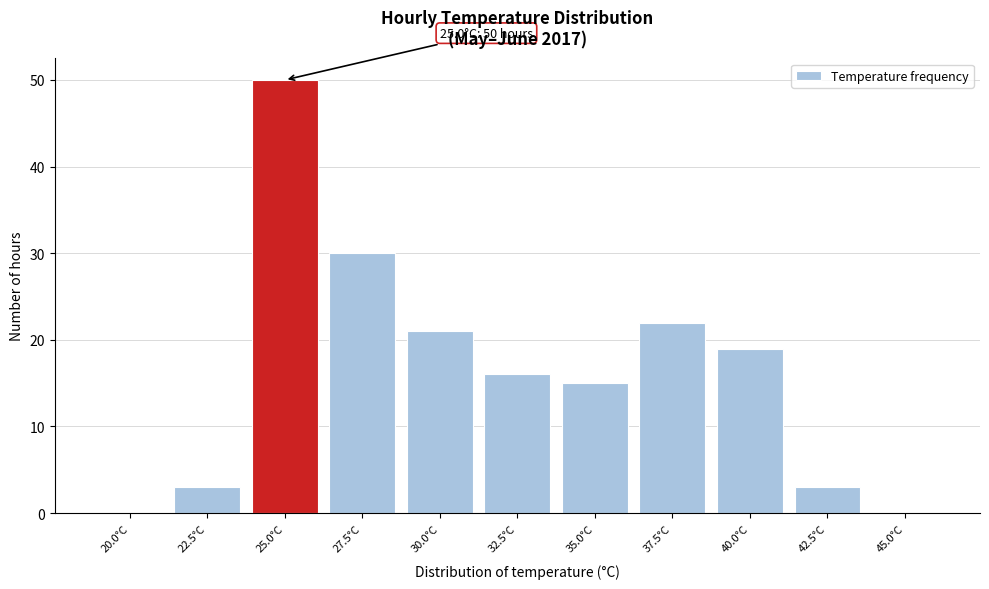

Reading right to left, list all the values displayed in this chart.

45.0°C=0	42.5°C=3	40.0°C=19	37.5°C=22	35.0°C=15	32.5°C=16	30.0°C=21	27.5°C=30	25.0°C=50	22.5°C=3	20.0°C=0